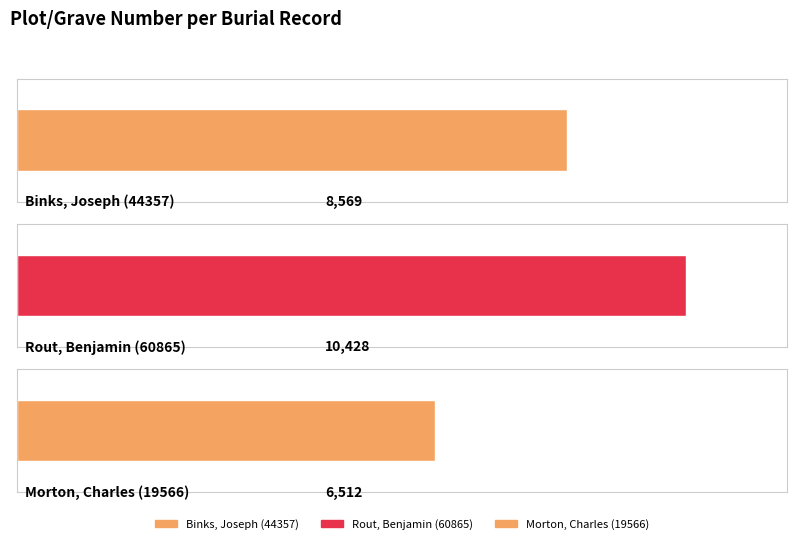

What is the difference between the values at Binks, Joseph (44357) and Morton, Charles (19566)?

2057